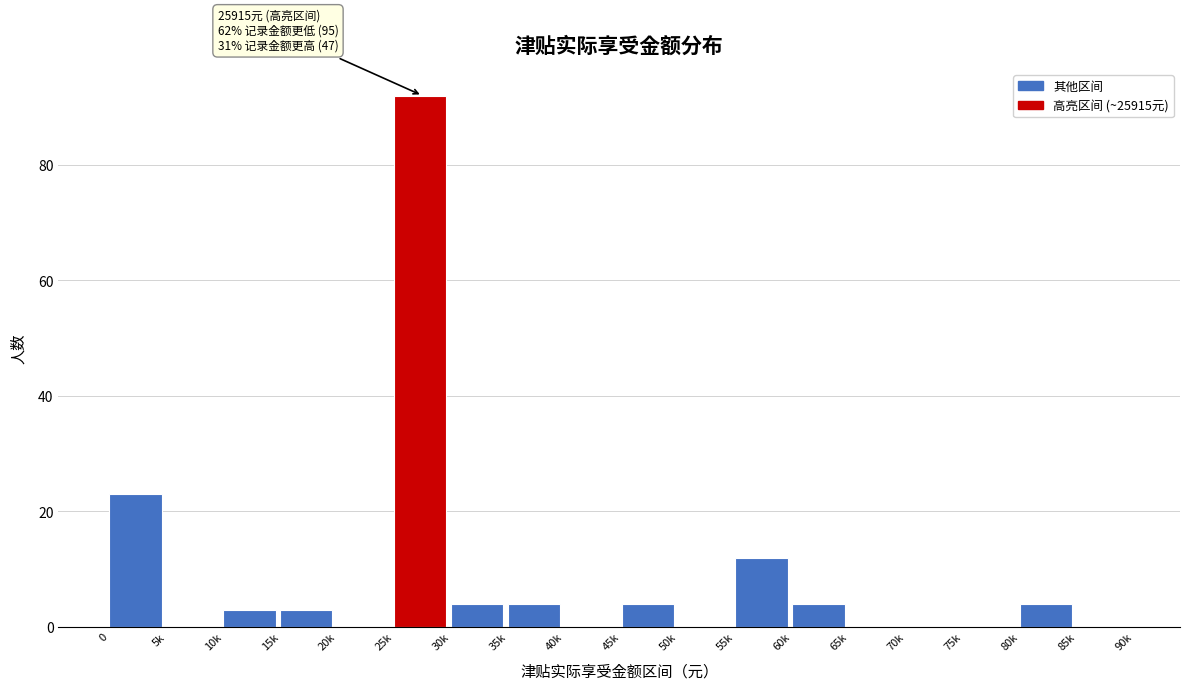

Reading left to right, transcribe all the data shown in this chart.

0=23	5k=0	10k=3	15k=3	20k=0	25k=92	30k=4	35k=4	40k=0	45k=4	50k=0	55k=12	60k=4	65k=0	70k=0	75k=0	80k=4	85k=0